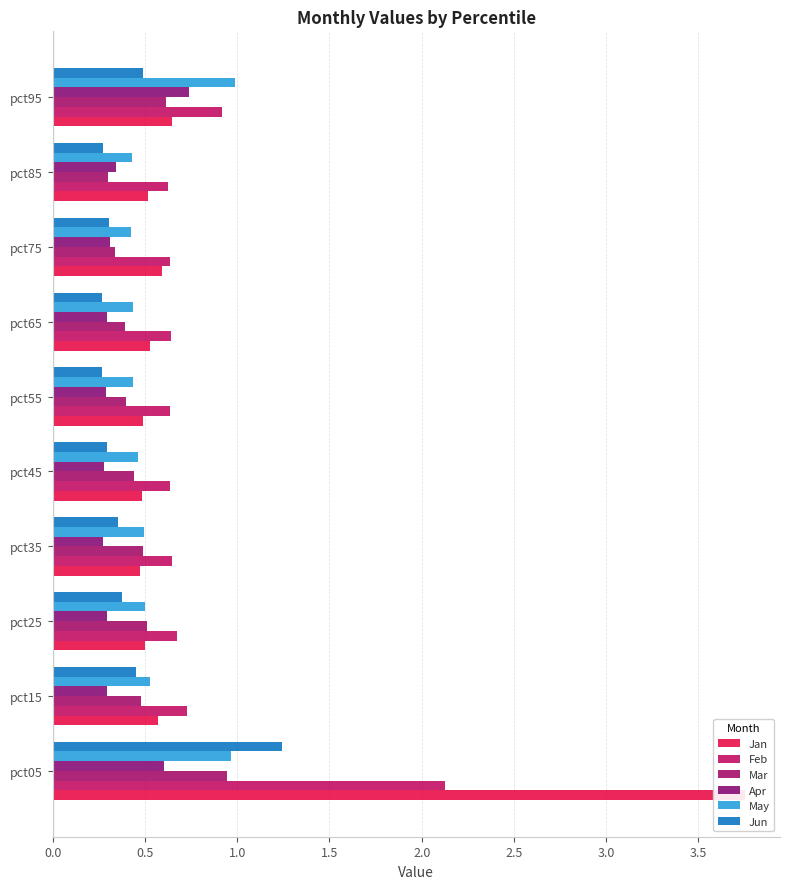

What is the approximate value of Feb at pct95?

0.9